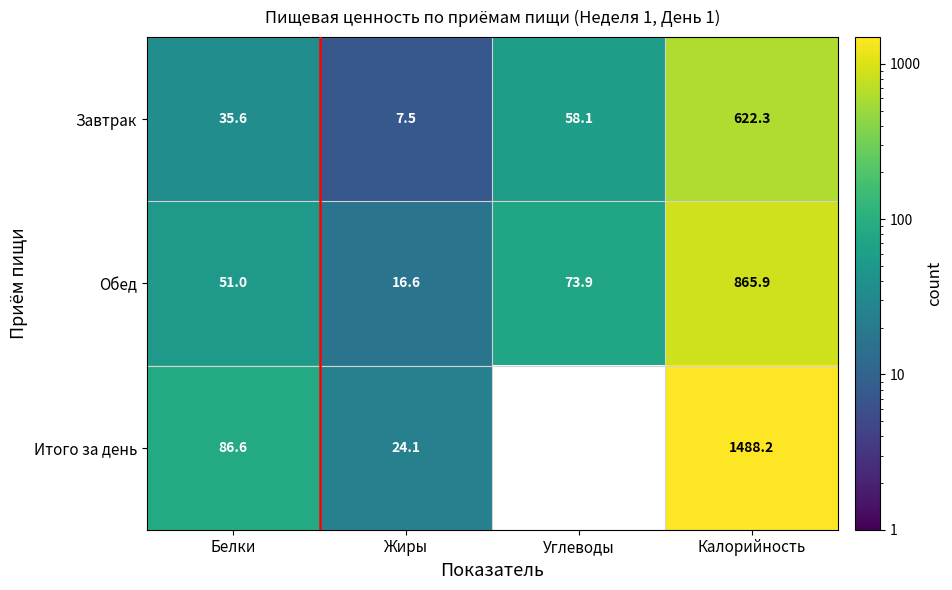

Rank the categories by Завтрак value from highest to lowest.

Калорийность, Углеводы, Белки, Жиры